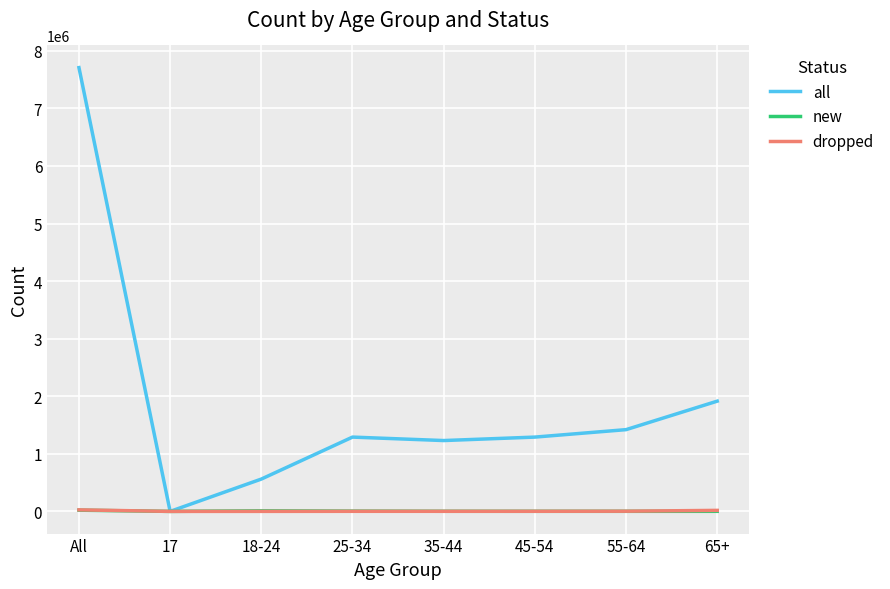

At which category does the chart reach its peak across all series?

All